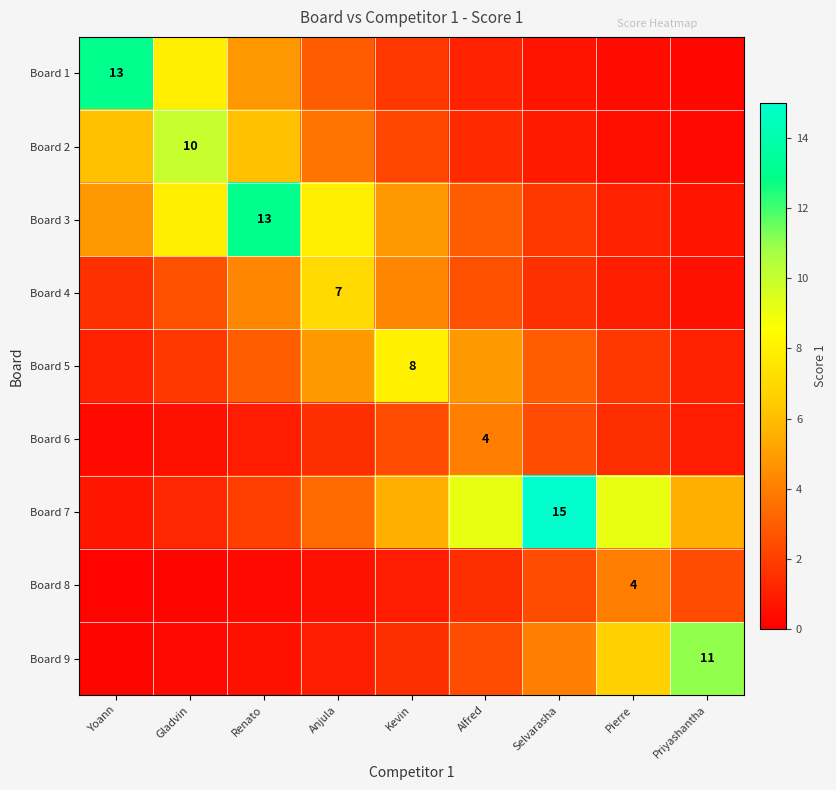

What is the difference between the Board 5 values at Selvarasha and Pierre?

1.2